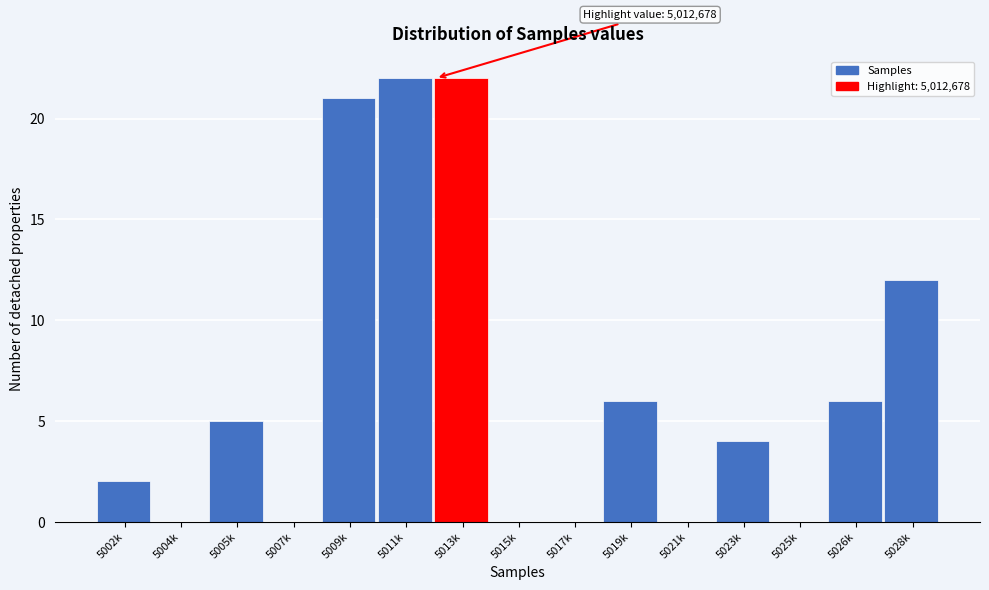

Reading left to right, list all the values displayed in this chart.

5002k=2	5004k=0	5005k=5	5007k=0	5009k=21	5011k=22	5013k=22	5015k=0	5017k=0	5019k=6	5021k=0	5023k=4	5025k=0	5026k=6	5028k=12